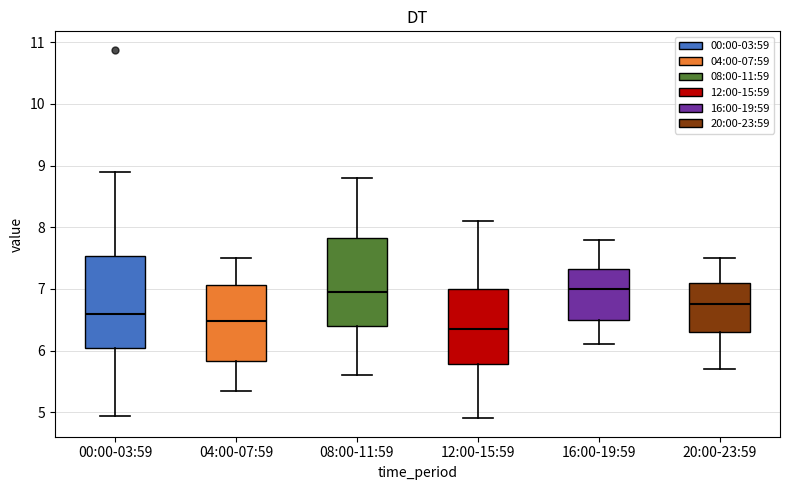

Reading left to right, transcribe this box plot: for each box, give where its median line is, the range the box spans, and where its two whiskers end, as read against the y-axis. The values are not printed on the chart, so give them approximately, as read against the axis.

00:00-03:59: median 6.6, box 6.0 to 7.5, whiskers 4.9 to 8.9
04:00-07:59: median 6.5, box 5.8 to 7.1, whiskers 5.4 to 7.5
08:00-11:59: median 7.0, box 6.4 to 7.8, whiskers 5.6 to 8.8
12:00-15:59: median 6.4, box 5.8 to 7.0, whiskers 4.9 to 8.1
16:00-19:59: median 7.0, box 6.5 to 7.3, whiskers 6.1 to 7.8
20:00-23:59: median 6.8, box 6.3 to 7.1, whiskers 5.7 to 7.5